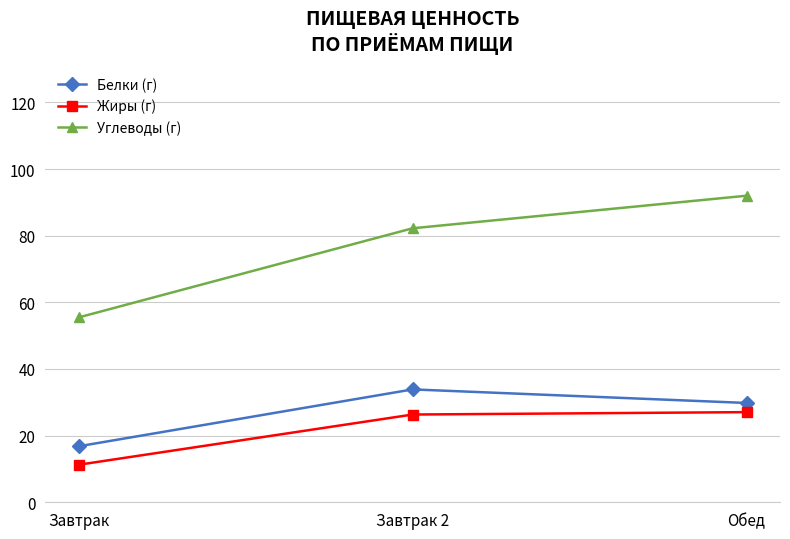

Which category has the highest value across all series?

Обед